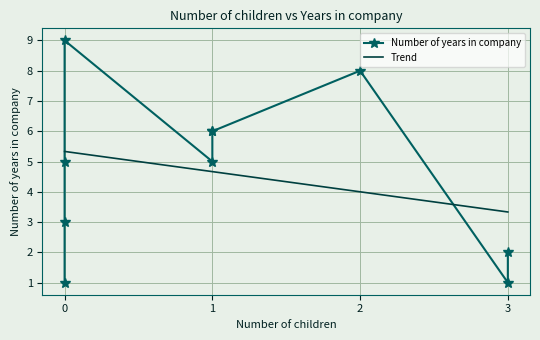

What is the ratio of the value at 0 to the value at 0?

0.3